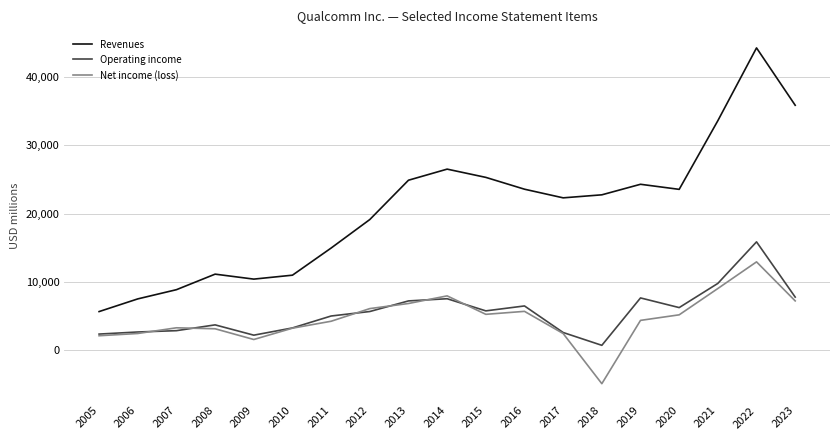

Does the chart have visible grid lines?

Yes